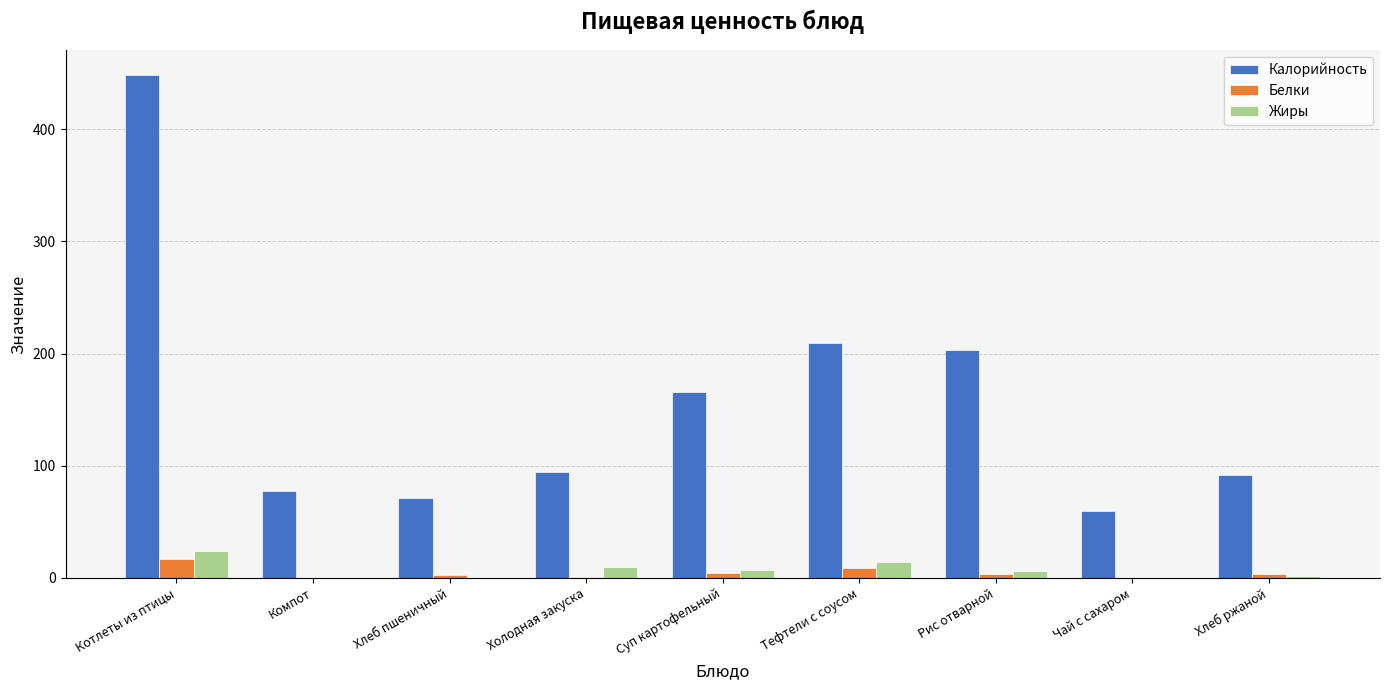

Which series changed the most between Котлеты из птицы and Рис отварной?

Калорийность